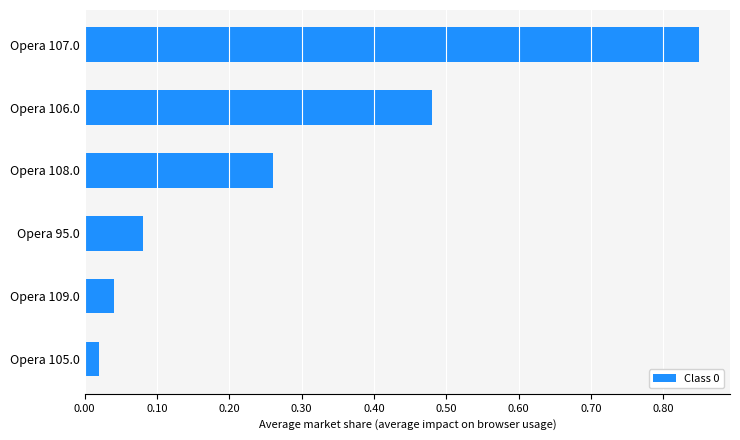

What is the change in value from Opera 105.0 to Opera 95.0?

+0.1